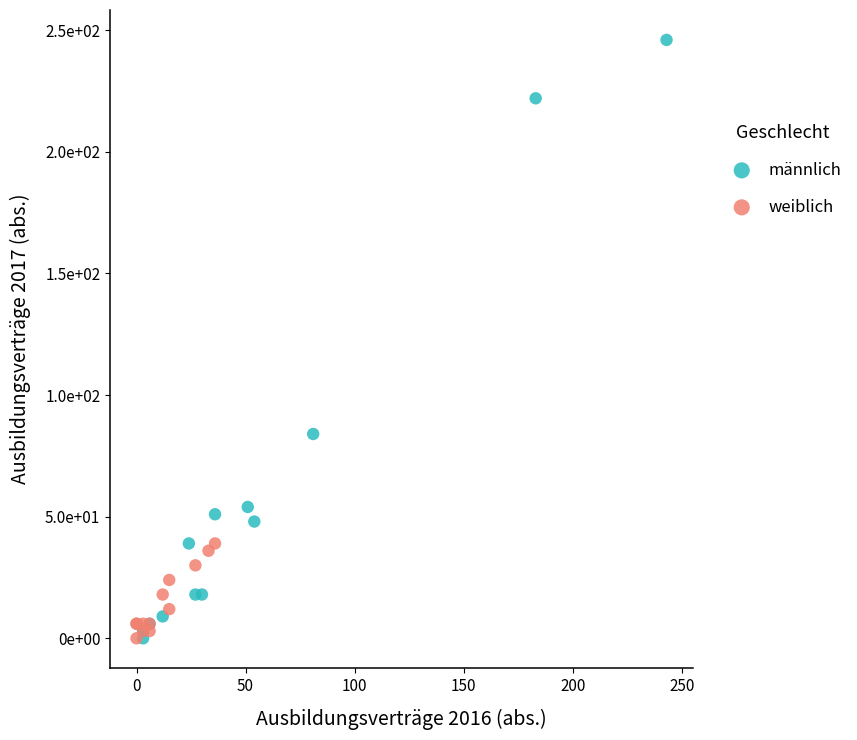

Which series has the widest spread of Y values?

männlich